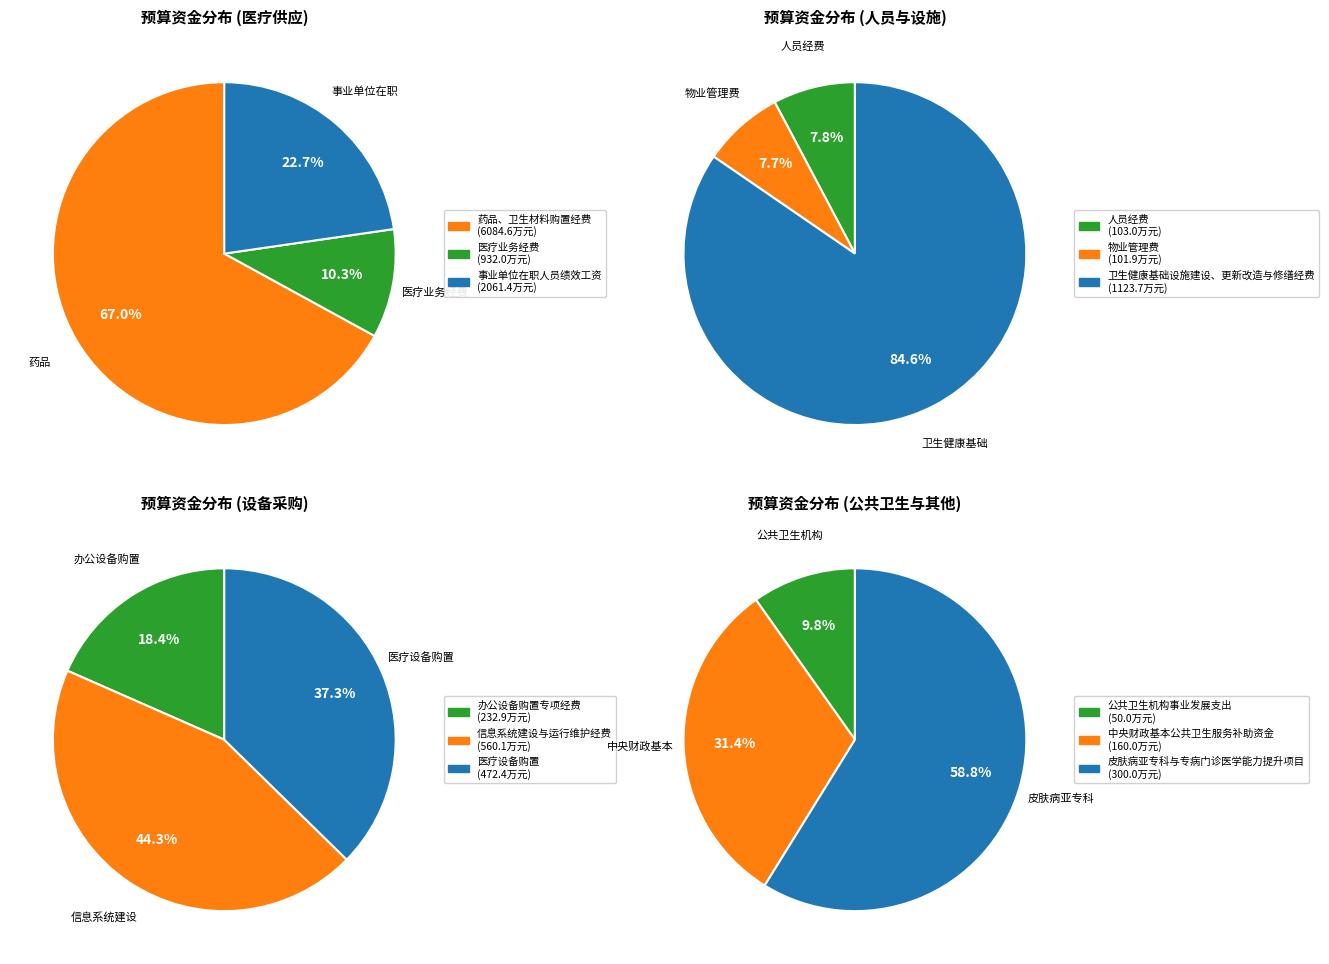

Which category has the biggest portion of the pie?

药品、卫生材料购置经费